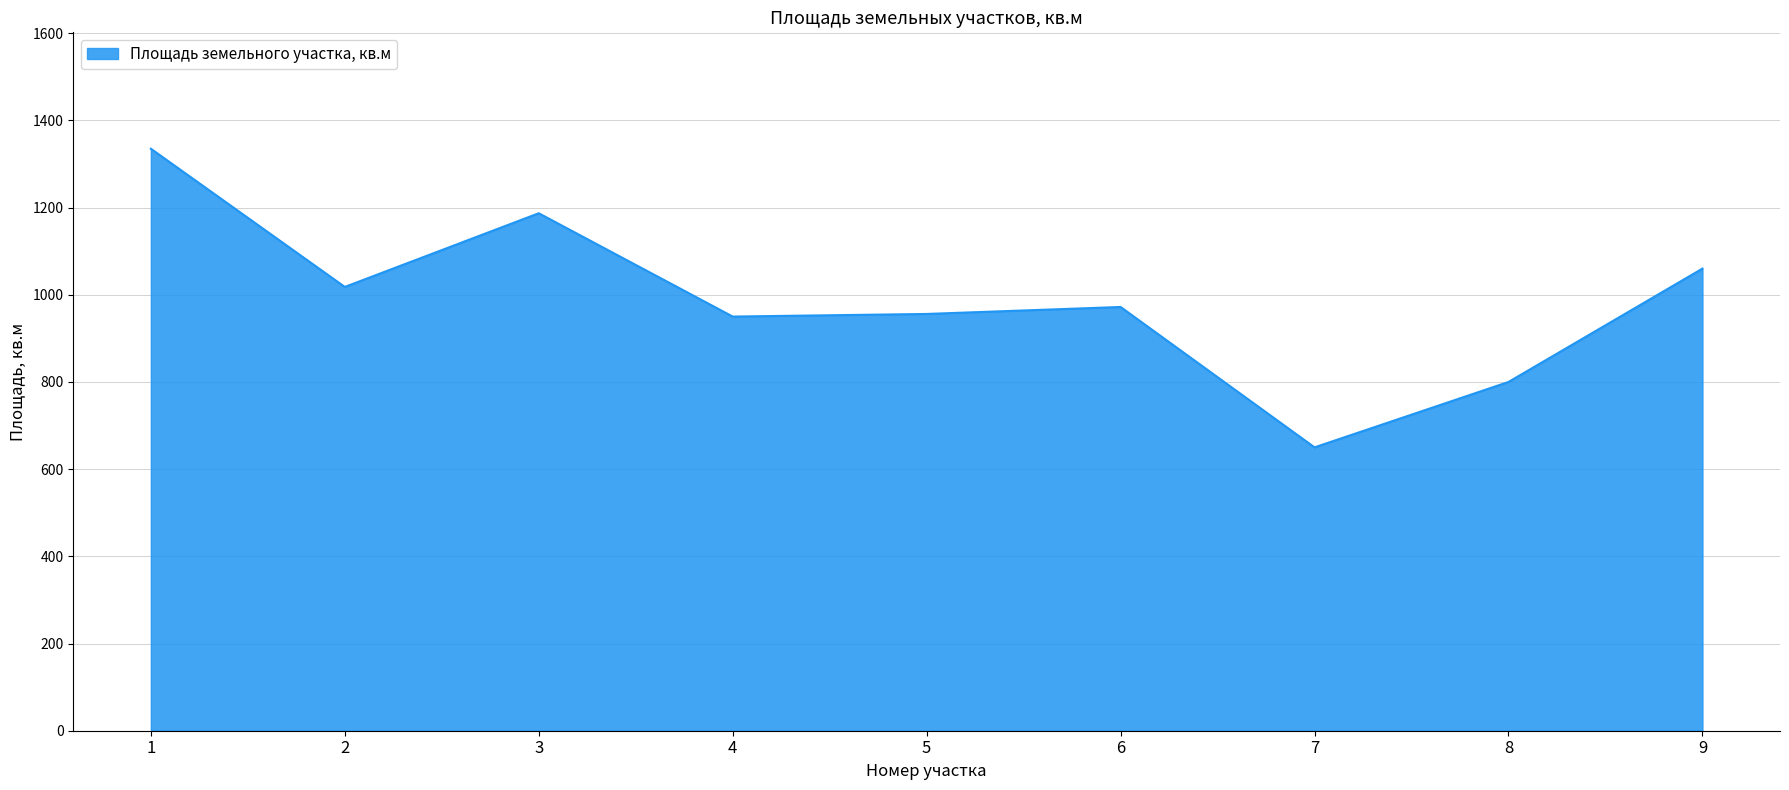

What is the smallest value displayed?

650